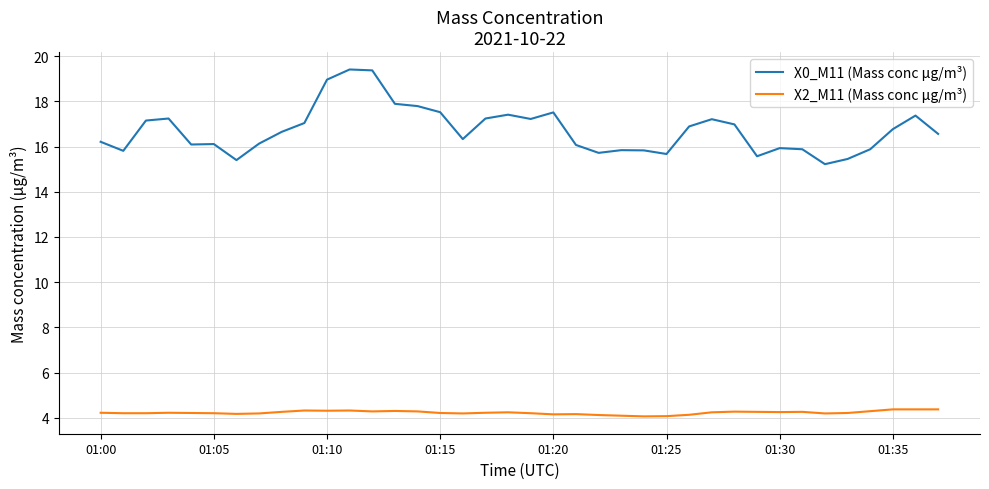

True or false: X0_M11 (Mass conc μg/m³) and X2_M11 (Mass conc μg/m³) cross at least once.

False